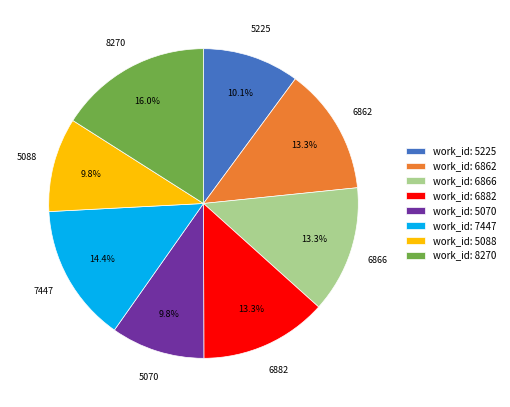

How many slices are in this pie chart?

8